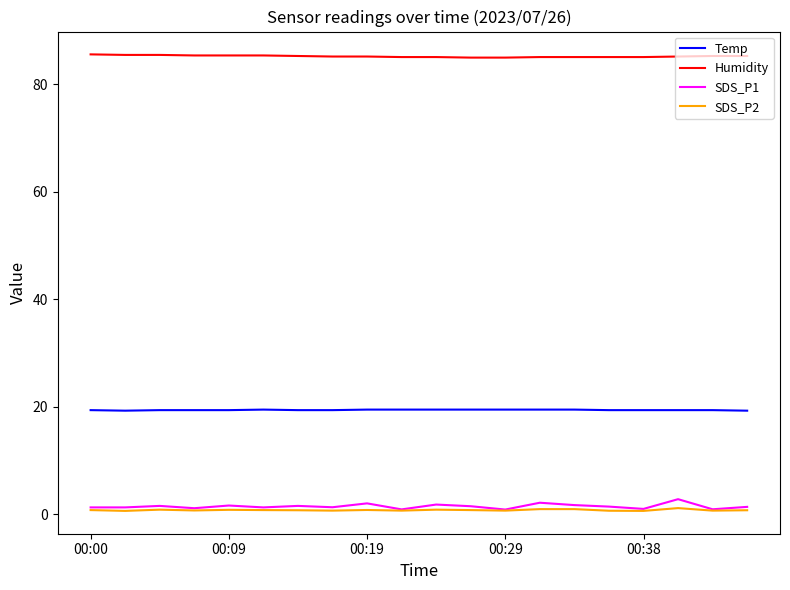

How many categories are shown in the chart?

20